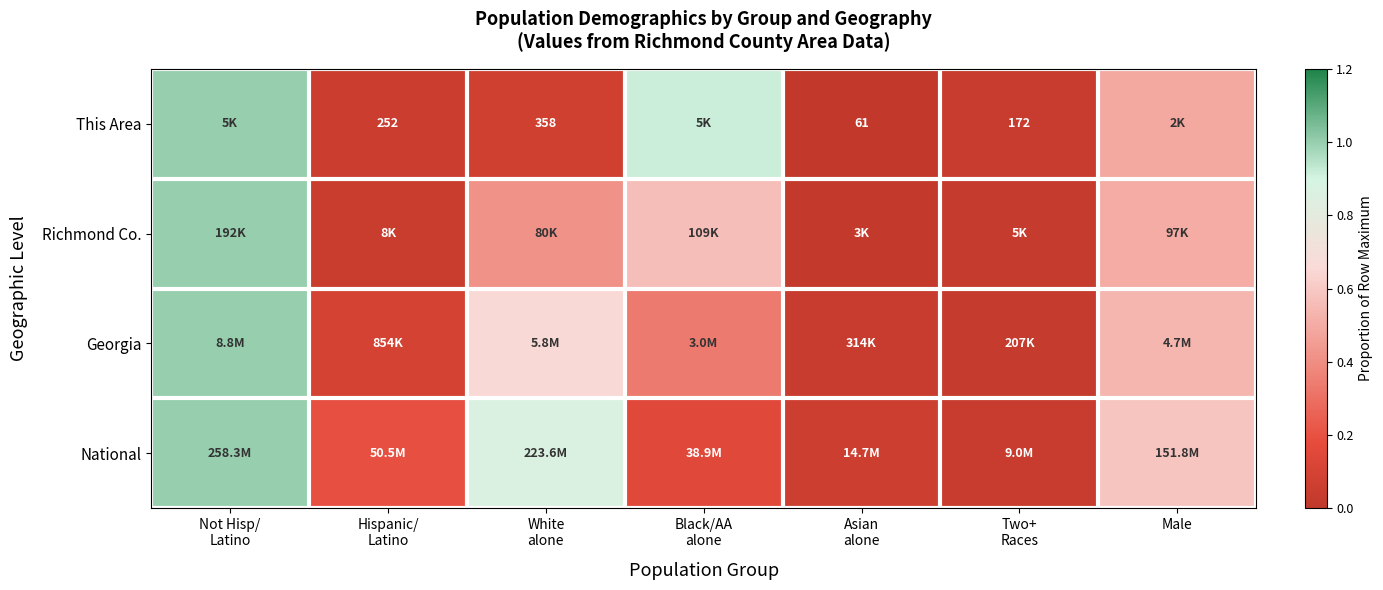

The value of National at Asian alone is 0.0. True or false?

False